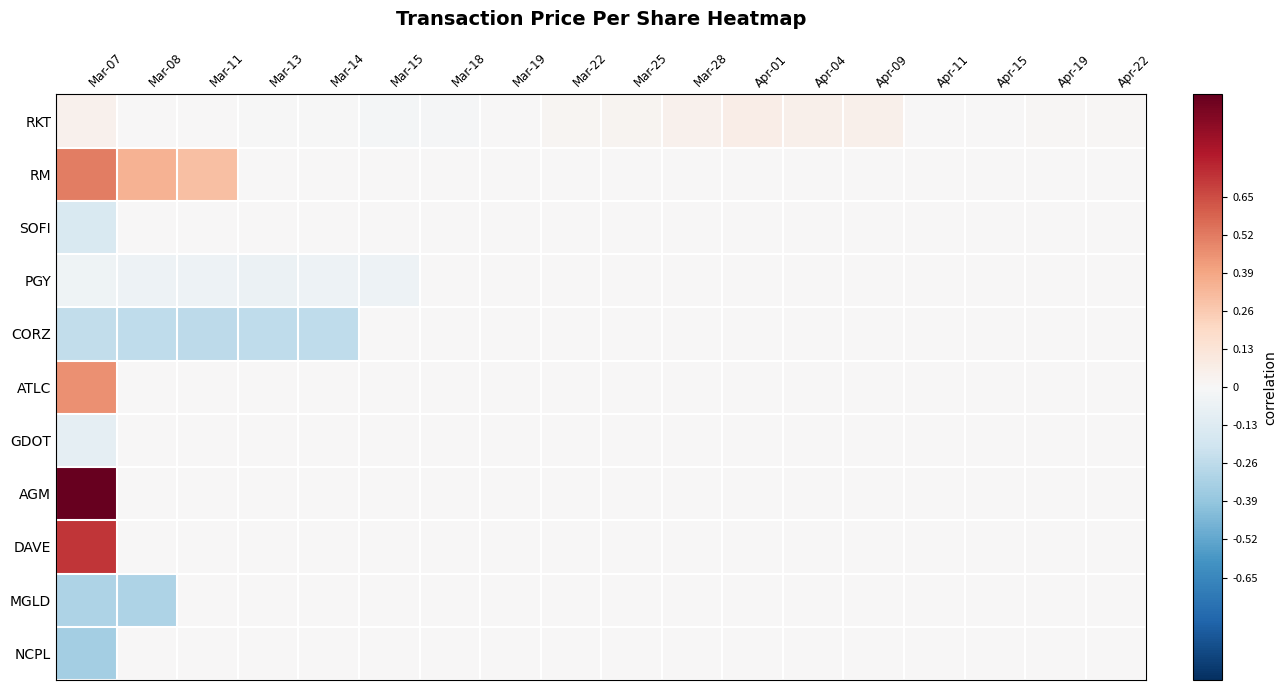

Count the number of data series in this chart.

11